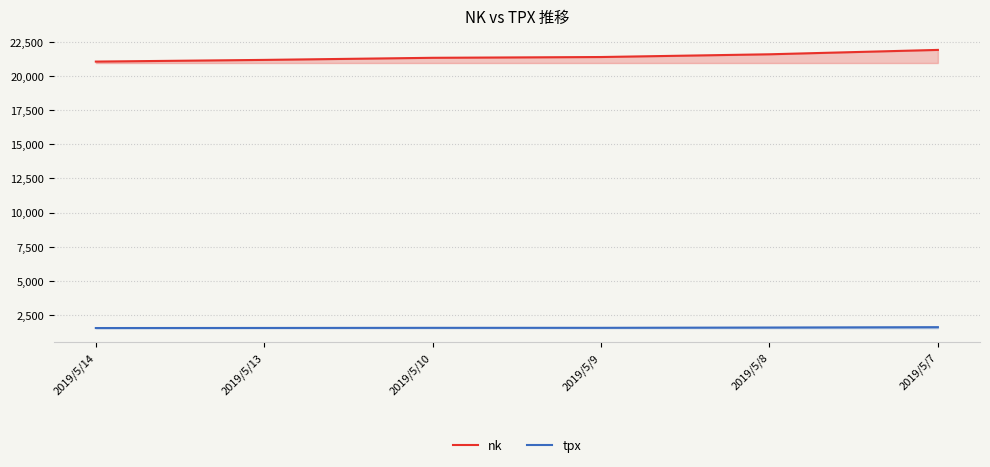

True or false: tpx has more than 1 points higher than both neighbors.

False